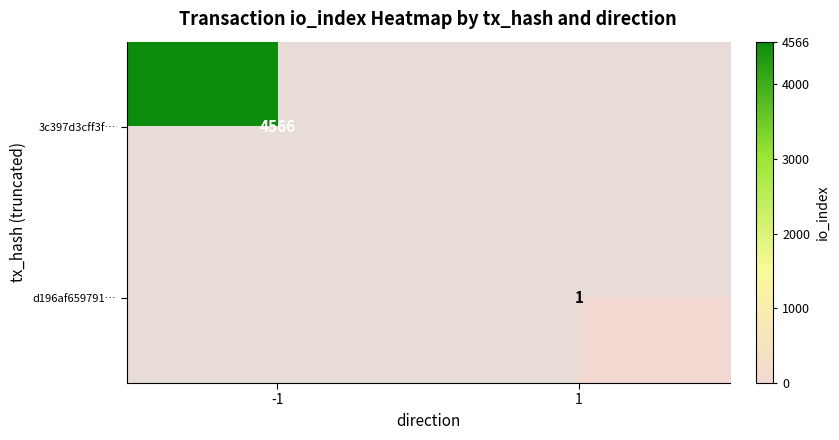

Between 1 and -1, which is larger?

-1